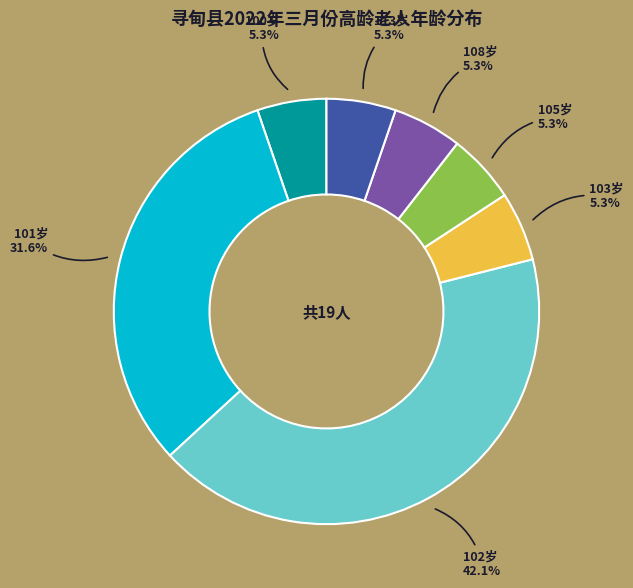

Which category has the biggest portion of the pie?

102岁